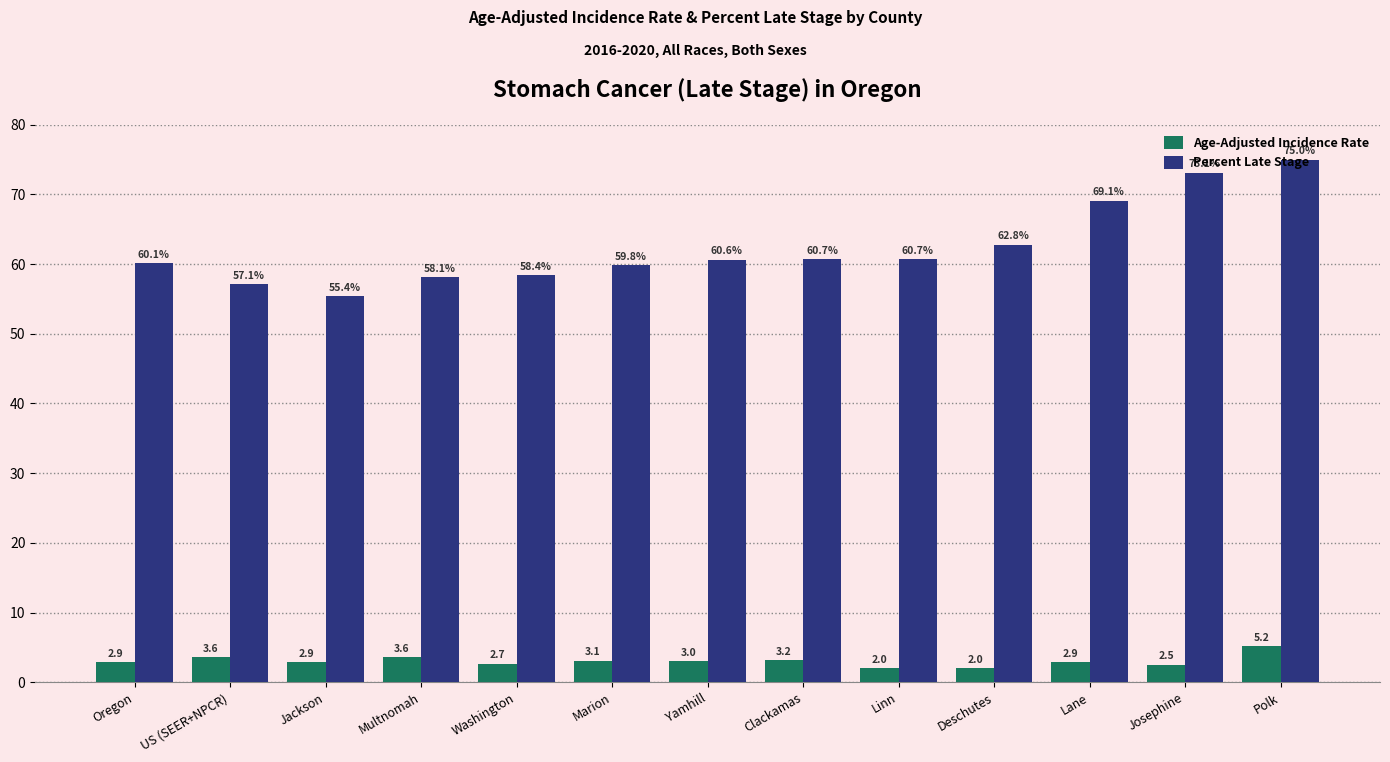

What is the minimum value for Age-Adjusted Incidence Rate?

2.0